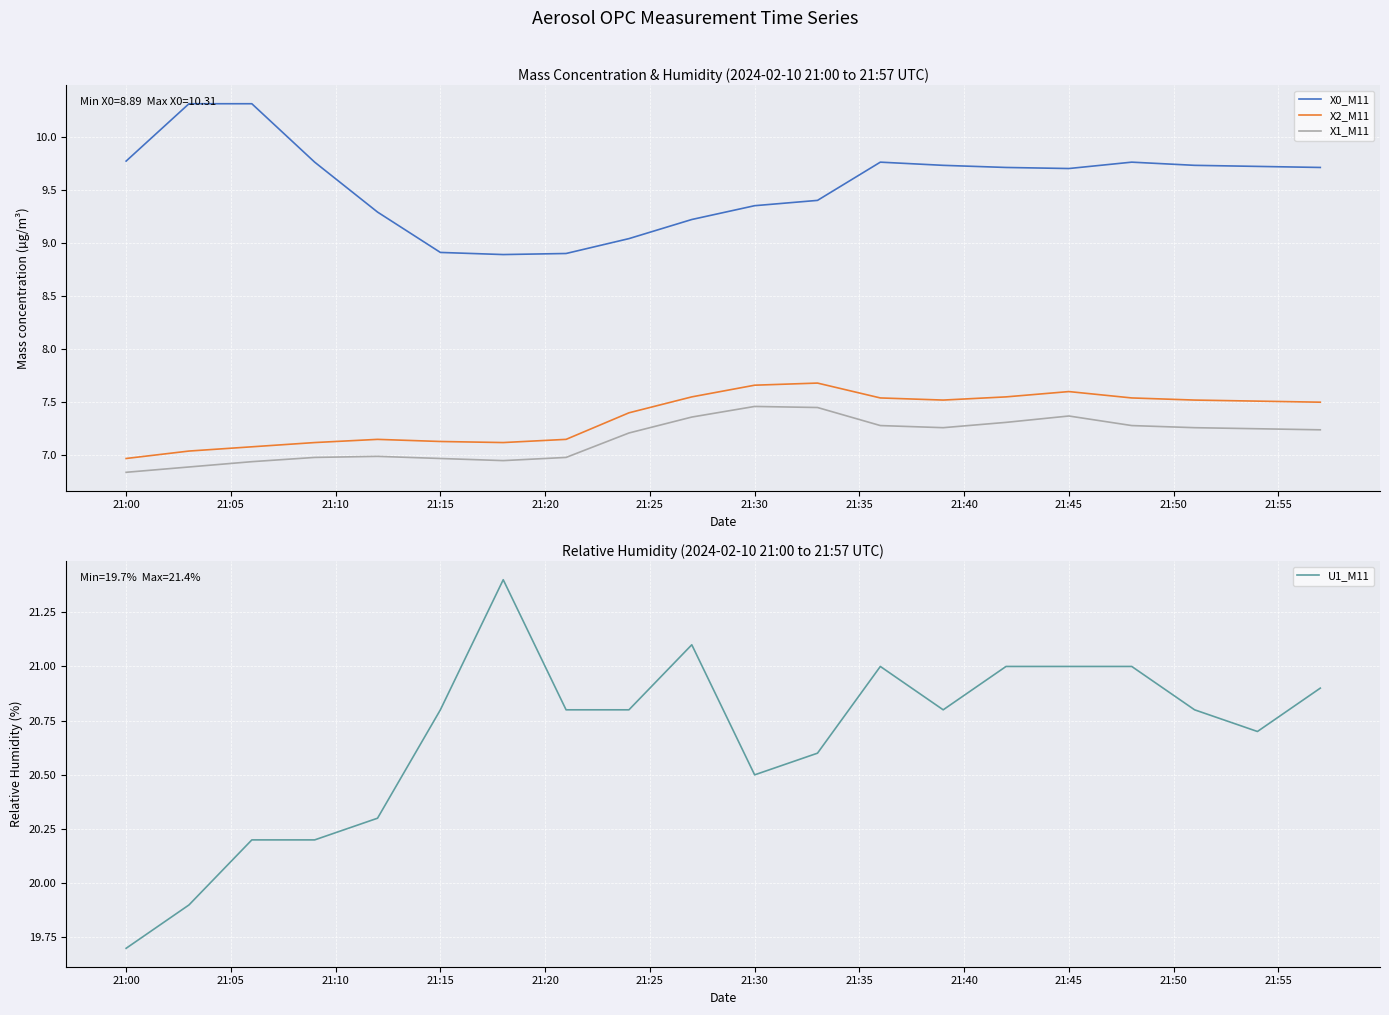

True or false: X2_M11 has a value of 3.4 at 21:45.

False